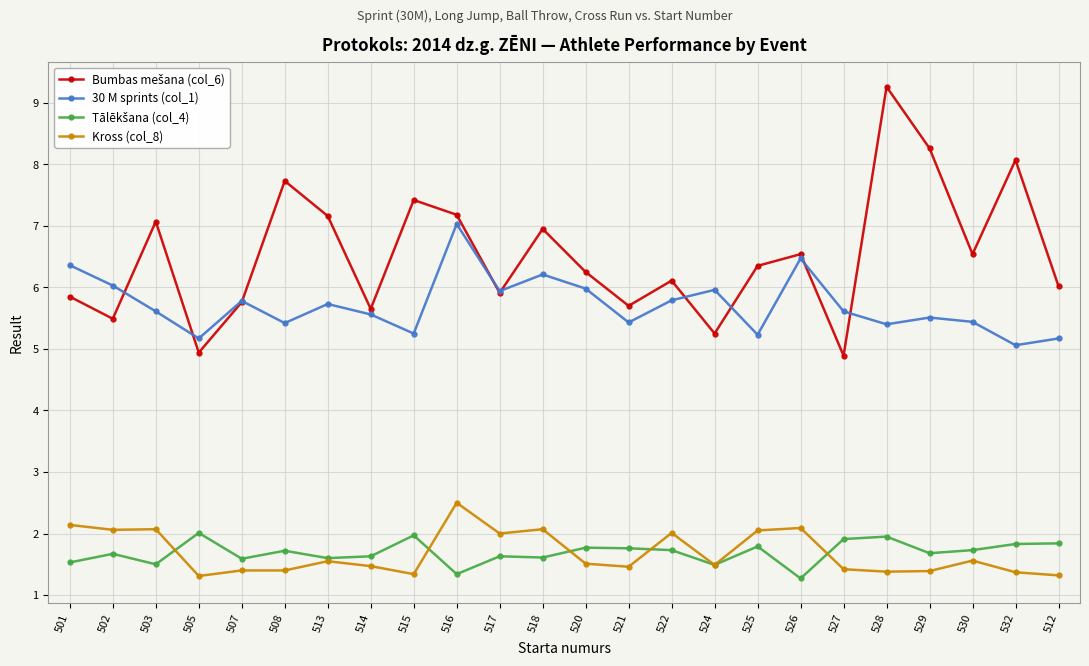

Where is the first local maximum for 30 M sprints (col_1)?

507